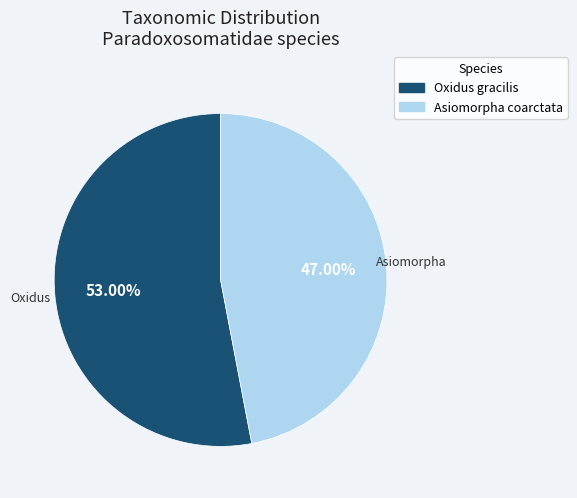

To the nearest percent, what is the combined percentage of Oxidus gracilis and Asiomorpha coarctata?

100%